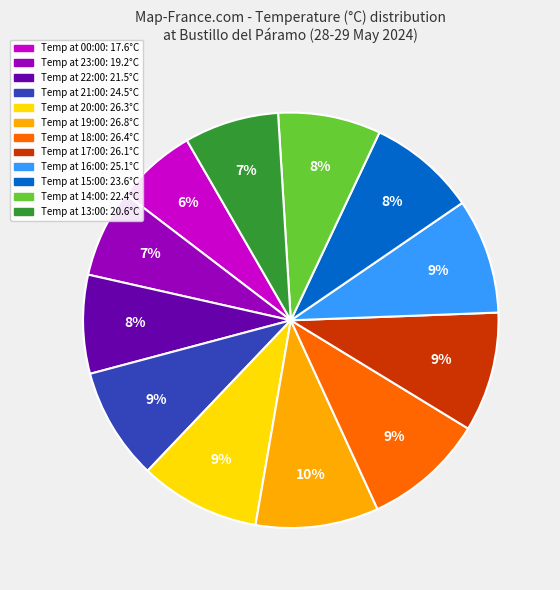

To the nearest percent, what is the average slice percentage?

8%